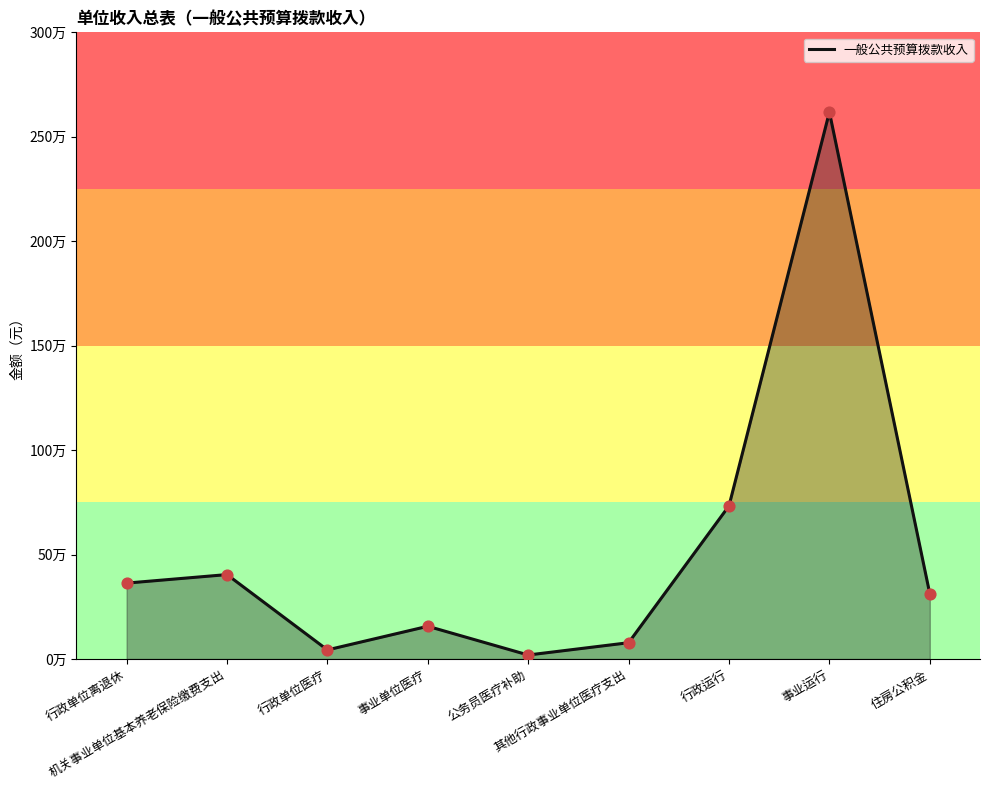

Approximately how many times larger is the value at 事业单位医疗 compared to 行政单位离退休?

0.4